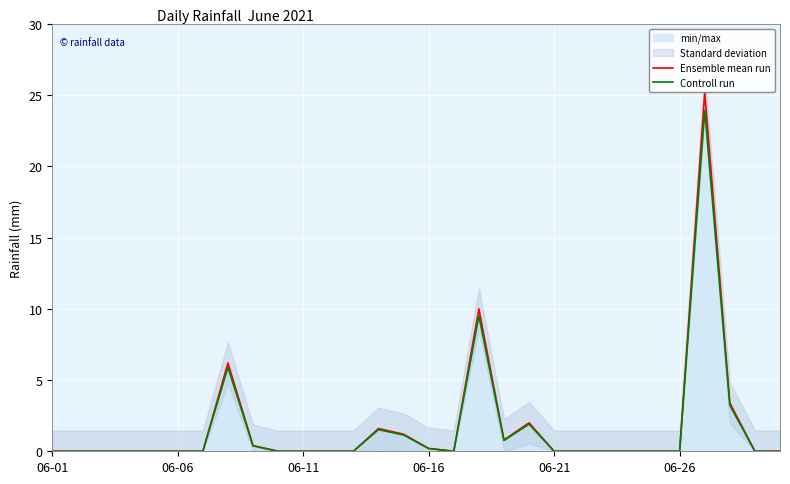

Which series has the largest range (max minus min)?

Ensemble mean run